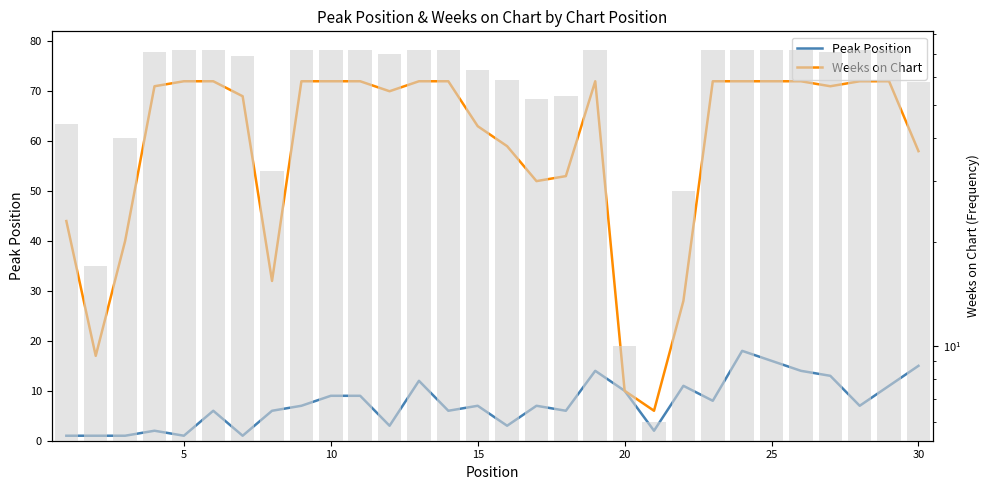

Is it true that Weeks on Chart equals 17 at 28?

False